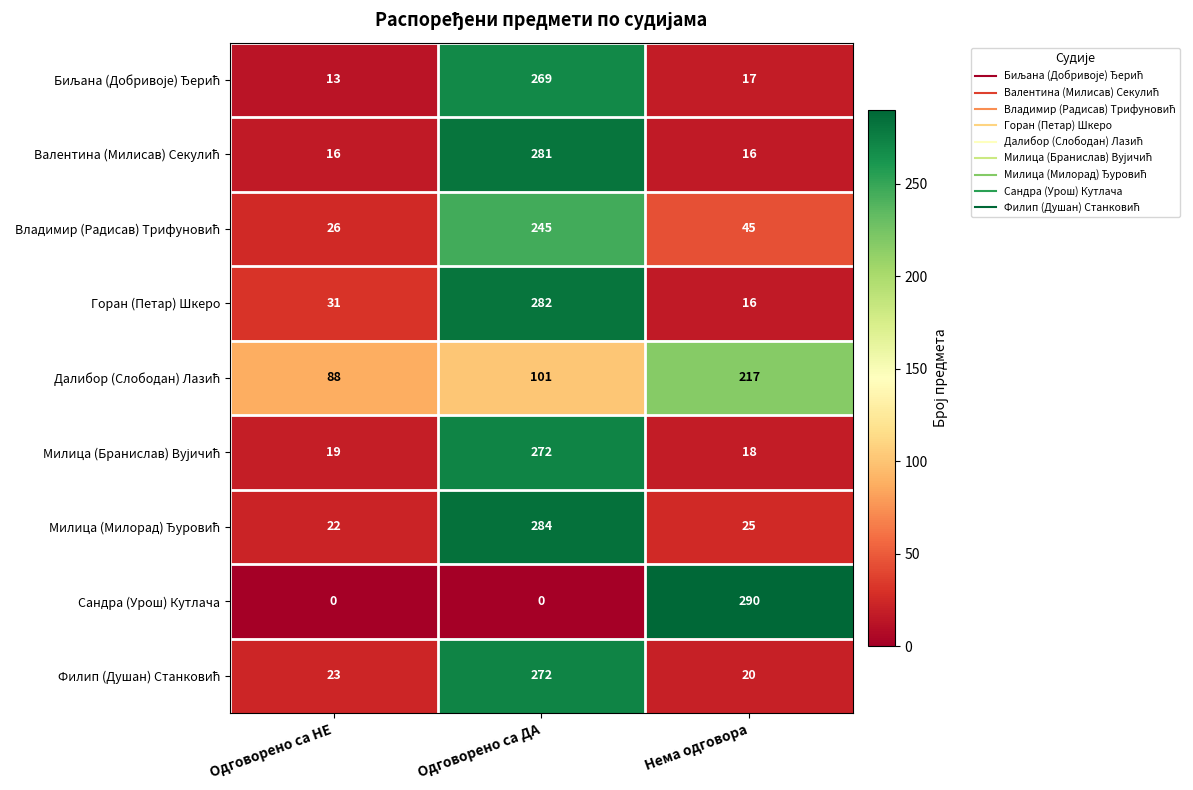

What is the total value across all series at Одговорено са ДА?

2006